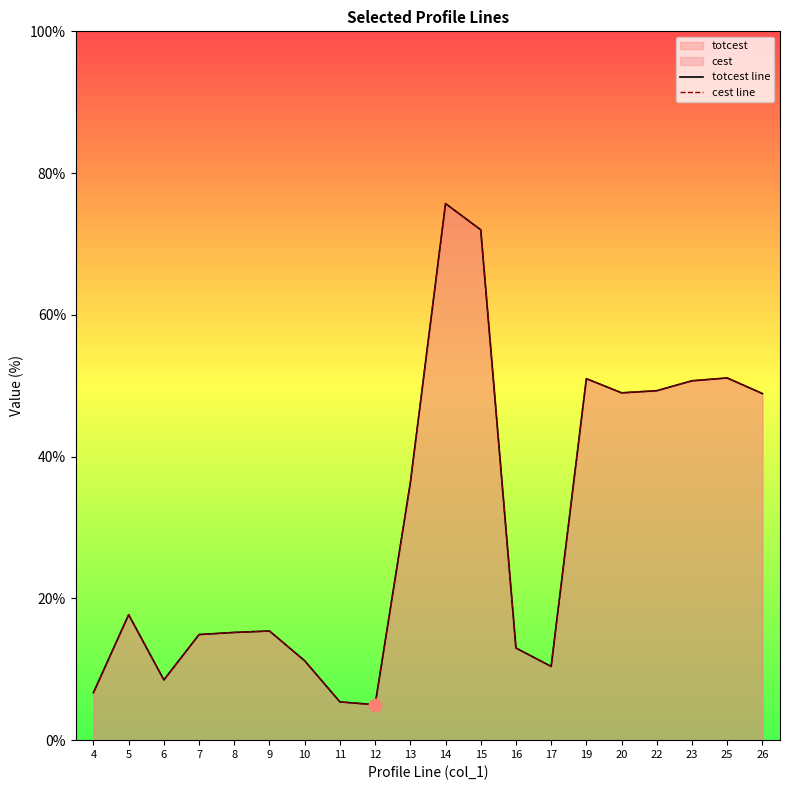

Which series has the largest total across all categories?

totcest line